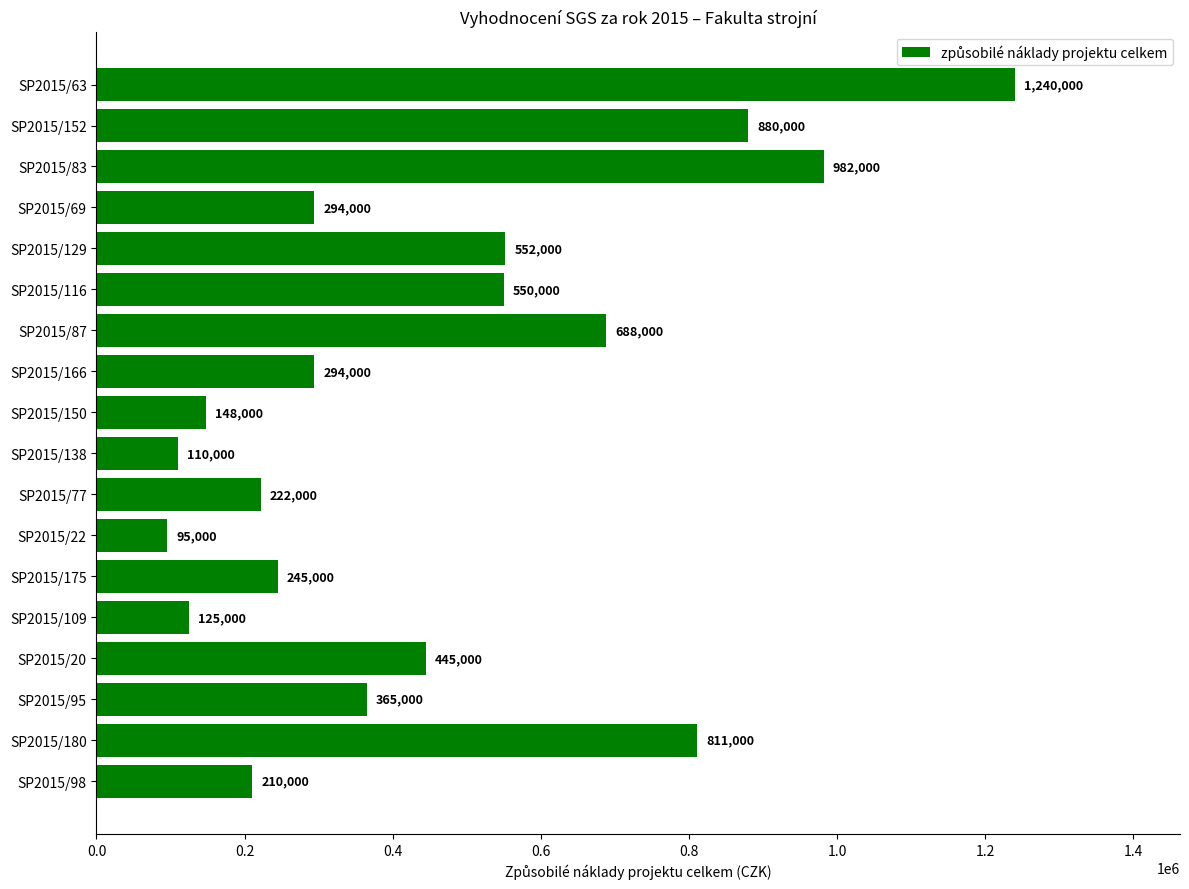

What is the minimum value shown in the chart?

95000